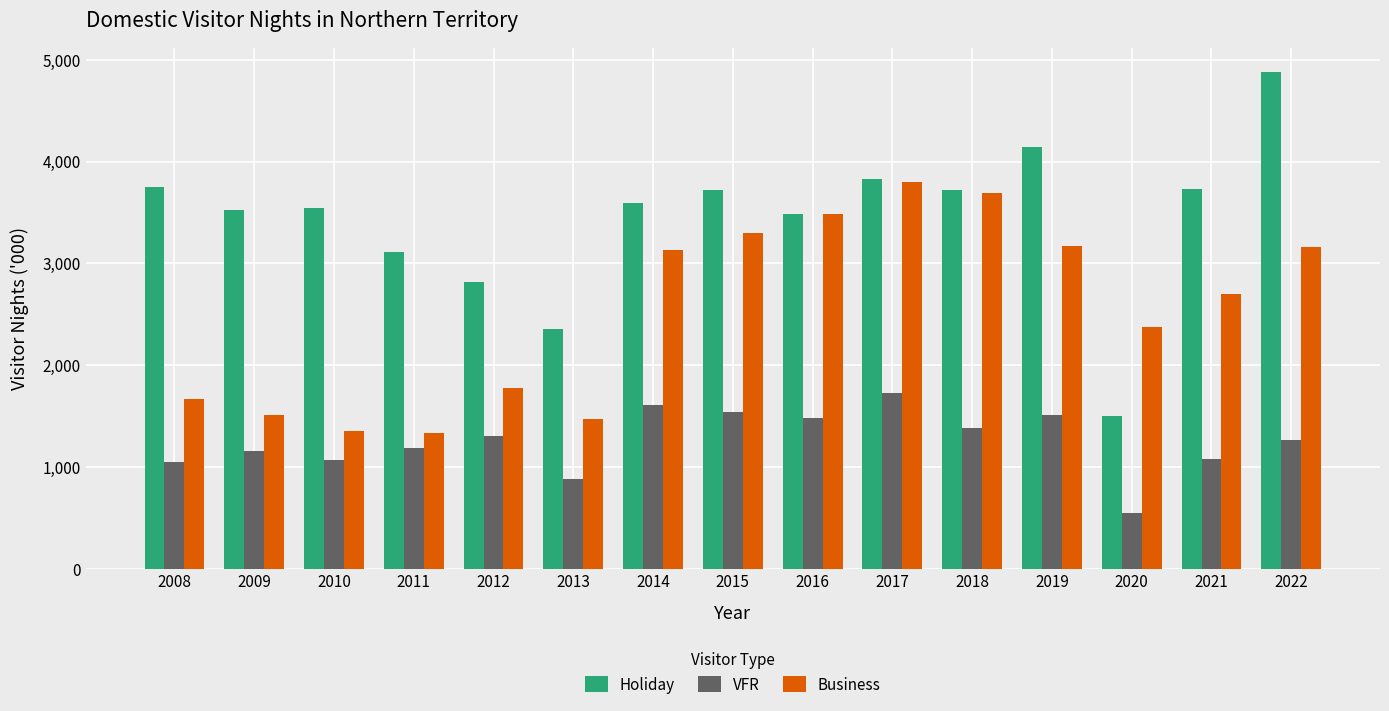

Which series has the largest total across all categories?

Holiday